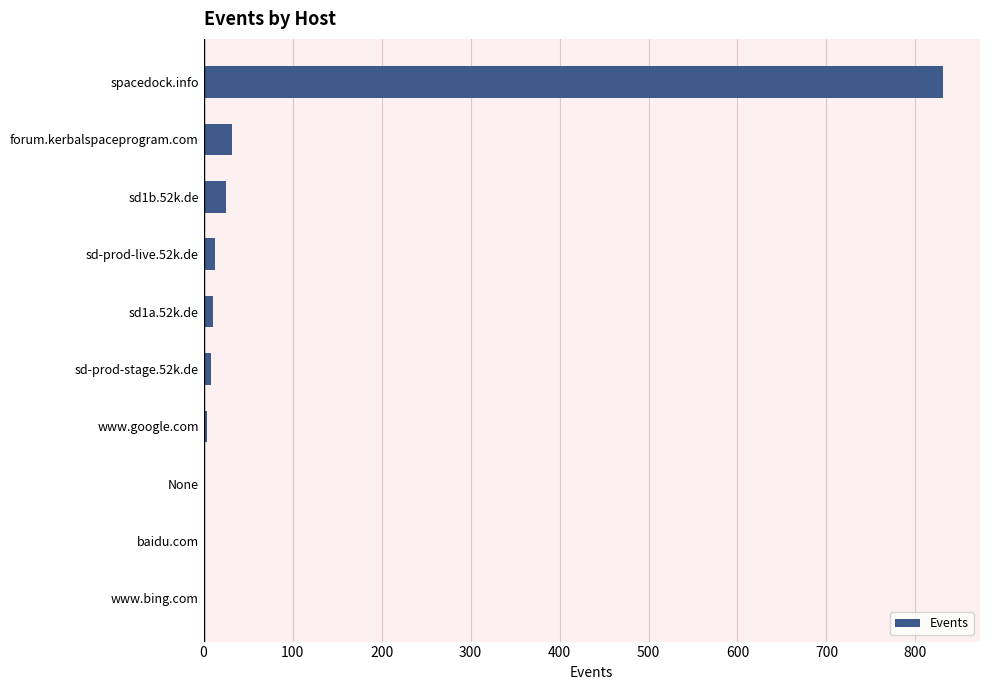

Which label corresponds to the largest value in the chart?

spacedock.info